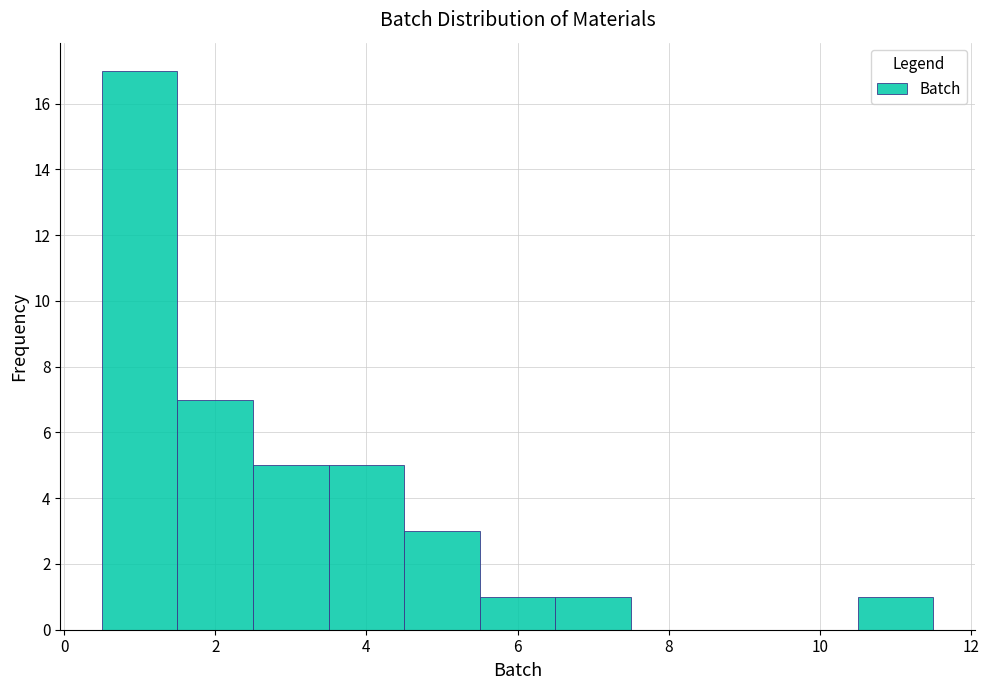

What is the height of the bar covering 2.5 to 3.5 on the x-axis? Neither the bar edges nor the heights are printed on the chart, so give them approximately, as read against the axes.

5